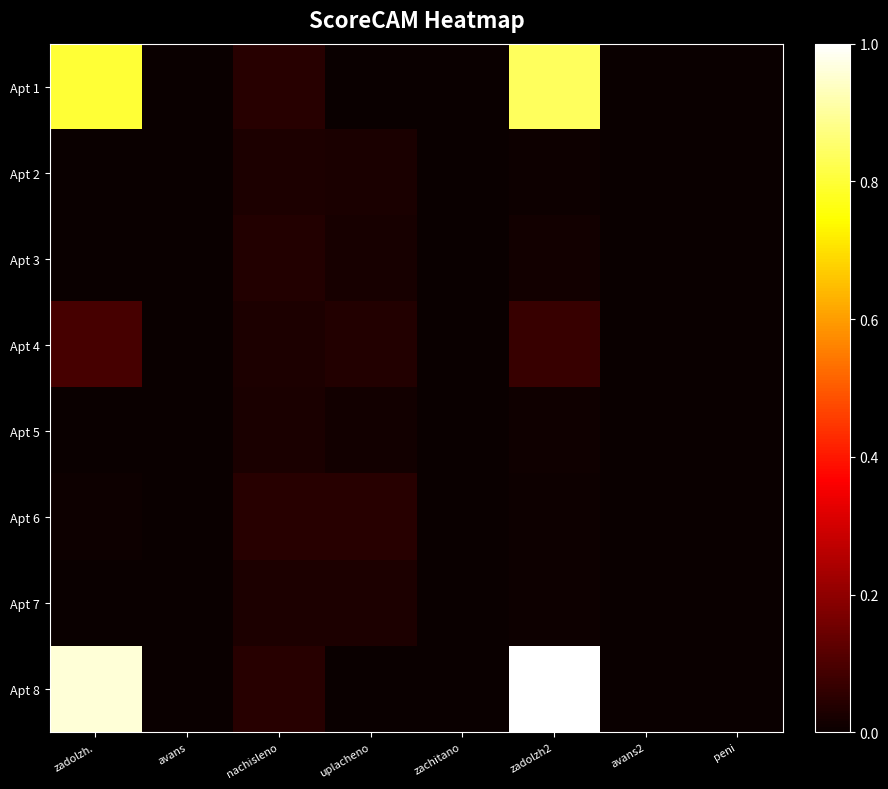

Count the number of categories in the chart.

8